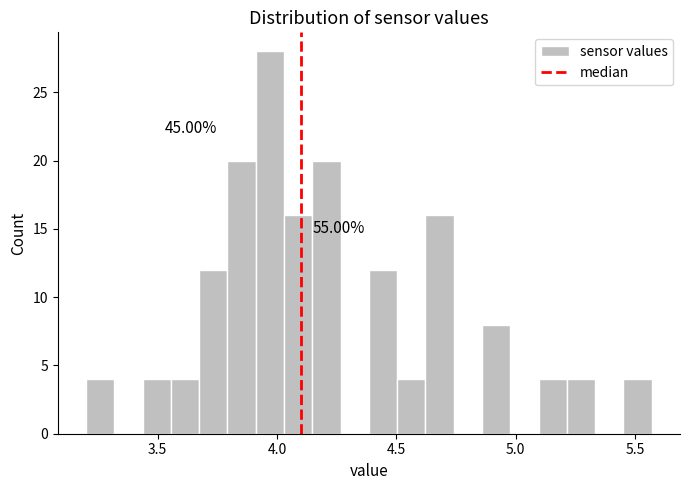

Around what value on the x-axis is the tallest bar? Give the approximate position of its centre, as read against the axis.

3.95